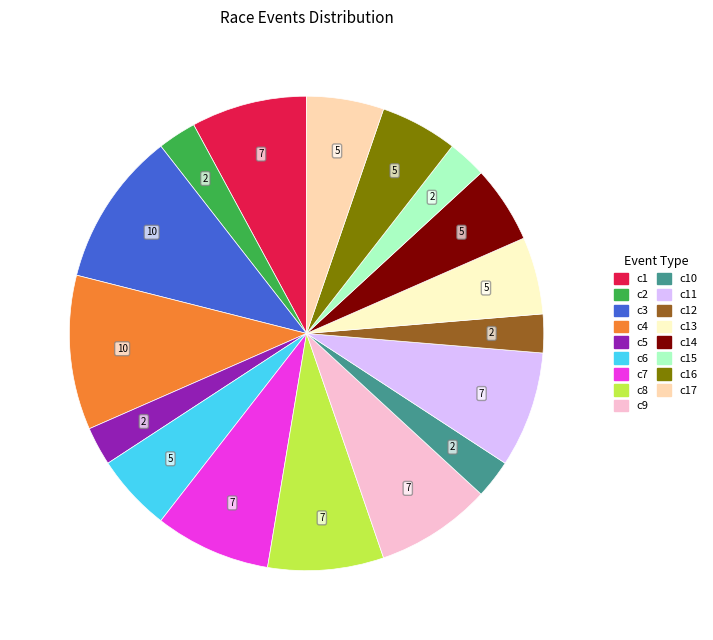

Count the number of slices in the pie.

17